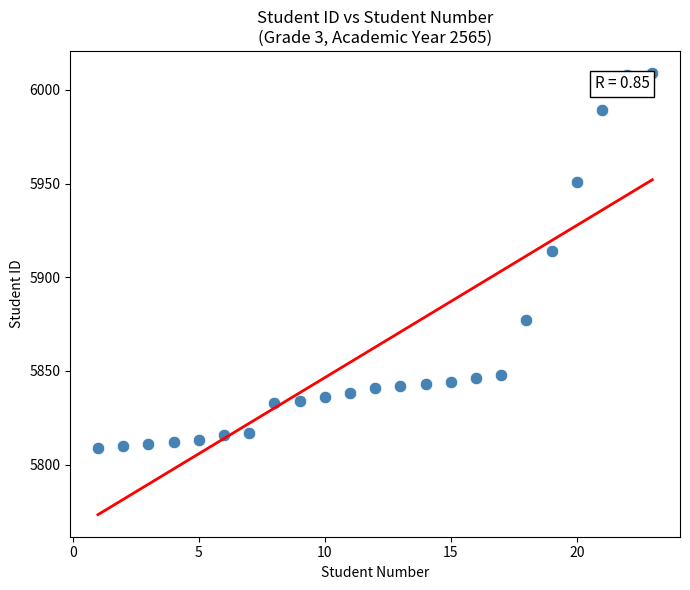

What is the range of Y values (max minus min)?

200